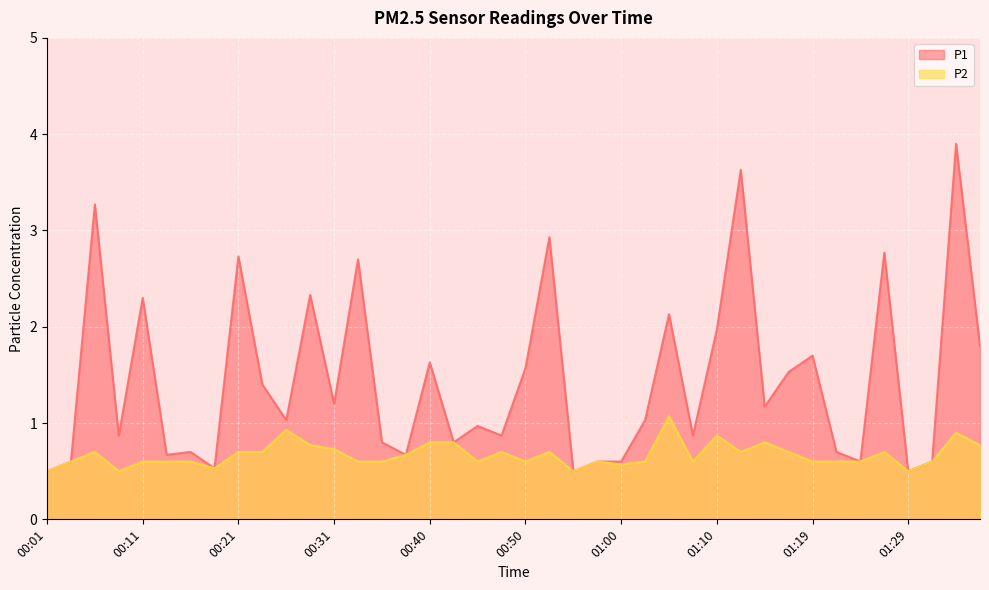

Is the value of P2 at 00:09 greater than the value of P1 at 00:01?

No